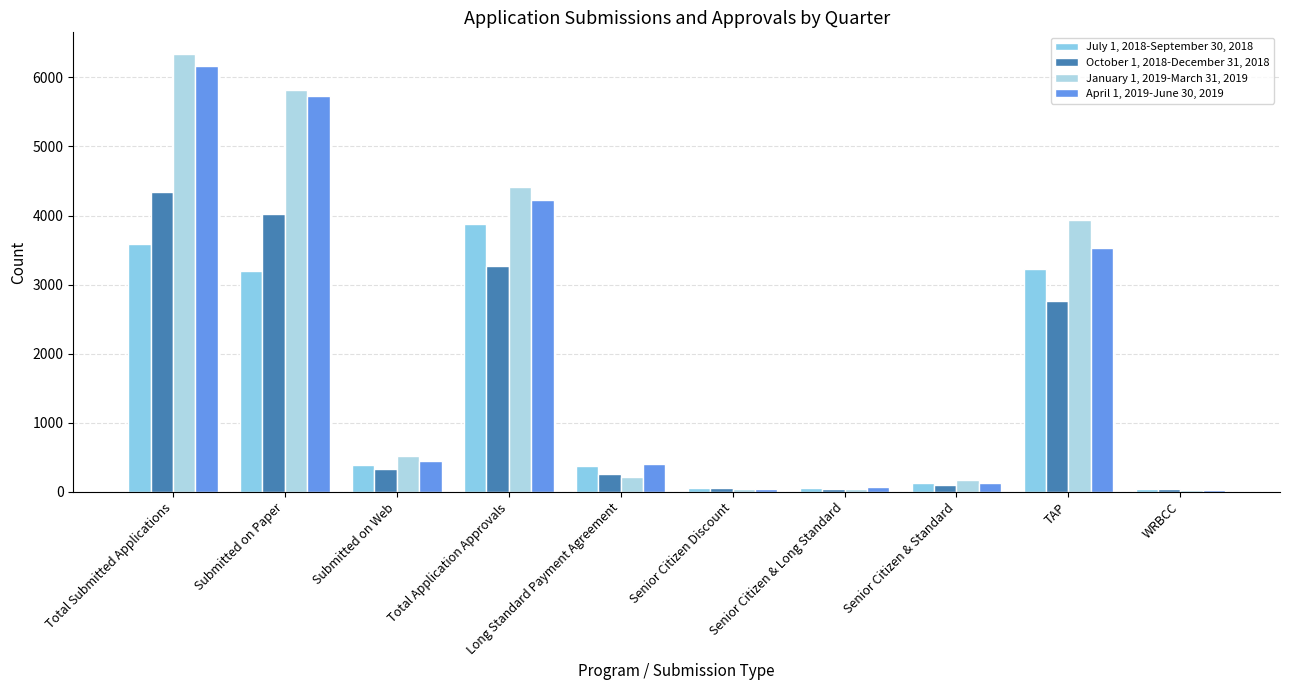

Are the bars grouped side by side (vs. stacked)?

Yes